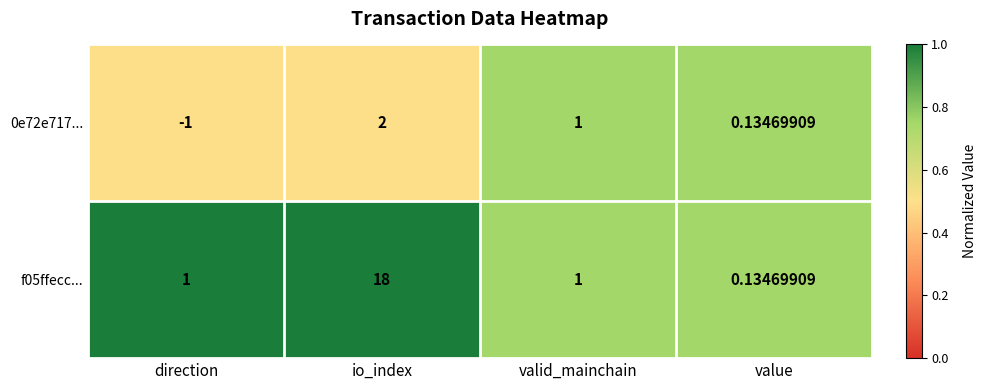

Which label corresponds to the smallest value in the chart?

direction